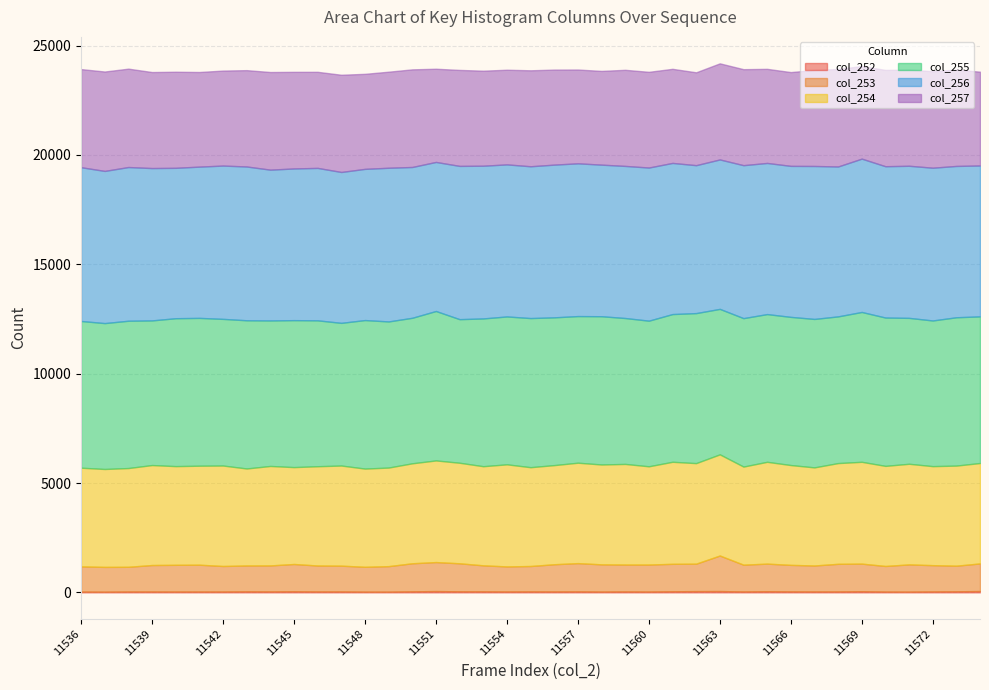

Where do col_256 and col_255 first cross each other?

11550 and 11551